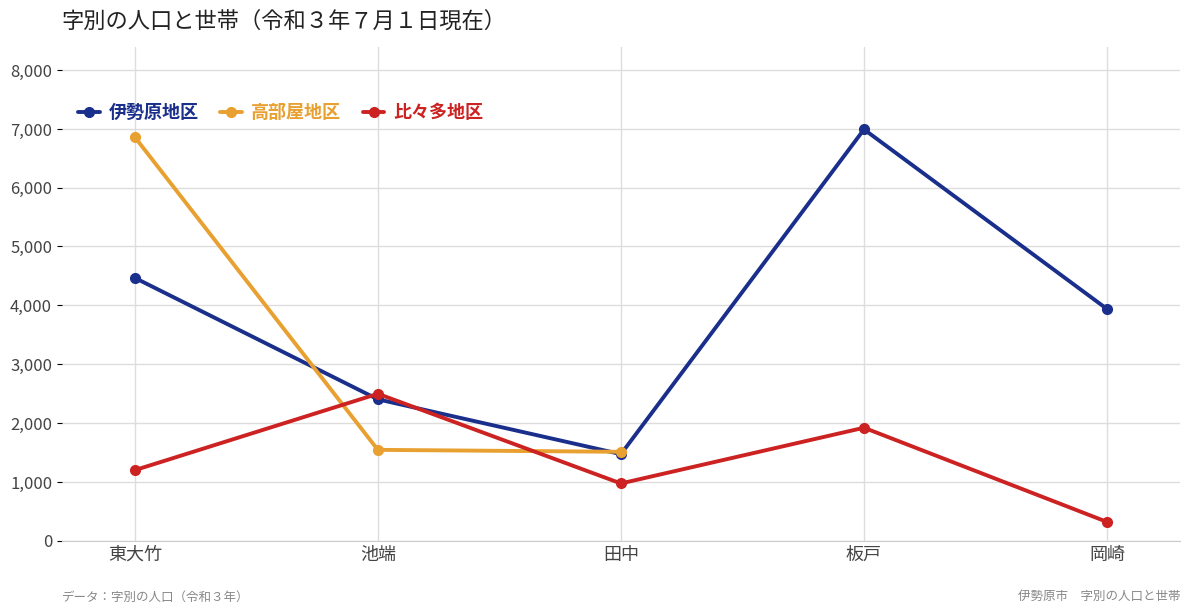

What position from the right is 板戸?

2